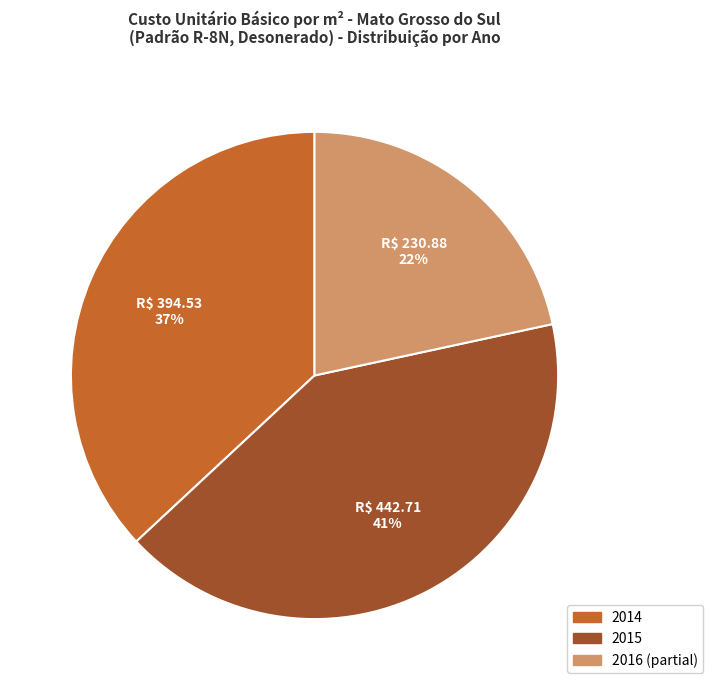

Which category has the smallest portion of the pie?

2016 (partial)